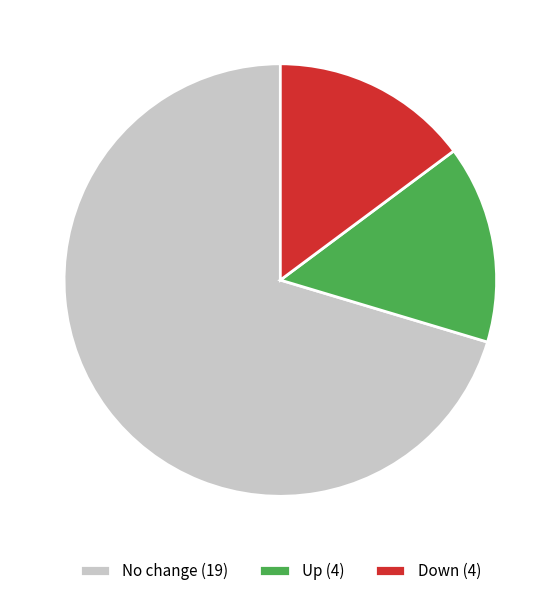

Is the sum of No change (19) and Up (4) greater than half?

Yes